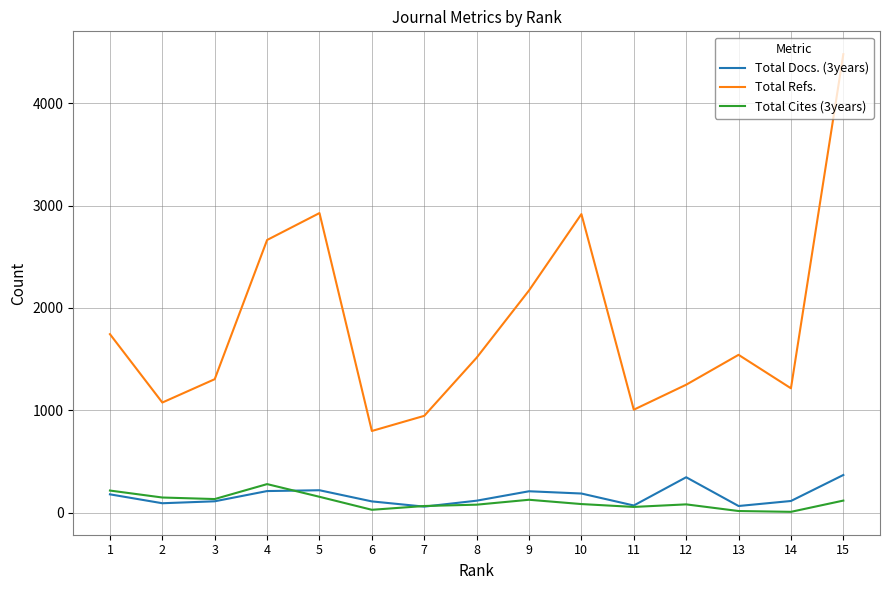

True or false: Total Docs. (3years) and Total Refs. intersect in this chart.

False